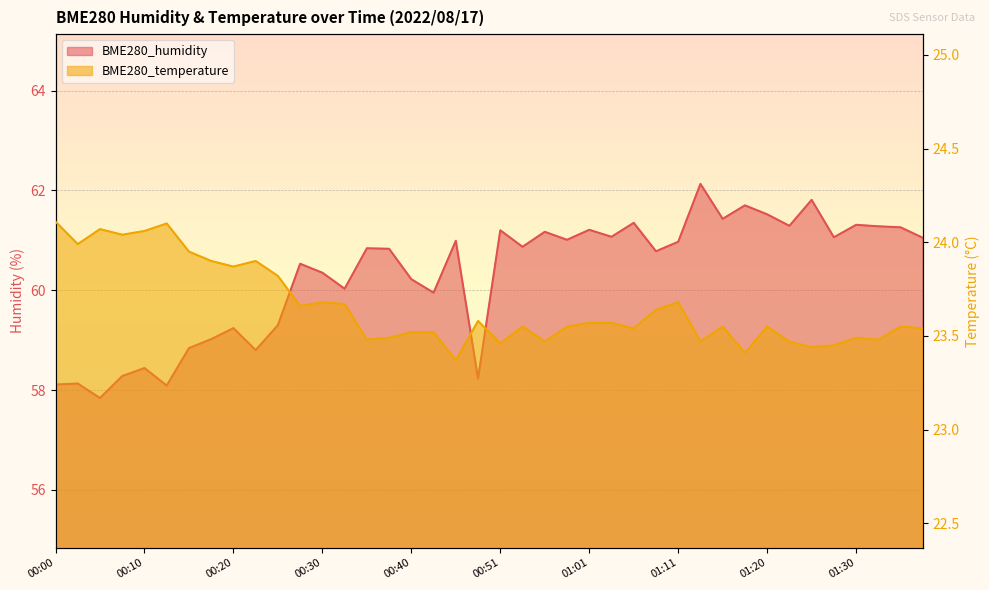

Reading left to right, transcribe all the data shown in this chart.

BME280_humidity: 00:00=58.1	00:03=58.1	00:05=57.8	00:08=58.3	00:10=58.4	00:13=58.1	00:15=58.8	00:18=59.0	00:20=59.2	00:23=58.8	00:25=59.3	00:28=60.5	00:30=60.4	00:33=60.0	00:35=60.8	00:38=60.8	00:40=60.2	00:43=60.0	00:46=61.0	00:48=58.2	00:51=61.2	00:53=60.9	00:56=61.2	00:58=61.0	01:01=61.2	01:03=61.1	01:06=61.4	01:08=60.8	01:11=61.0	01:13=62.1	01:16=61.4	01:18=61.7	01:20=61.5	01:23=61.3	01:25=61.8	01:28=61.1	01:30=61.3	01:33=61.3	01:35=61.3	01:38=61.0
BME280_temperature: 00:00=24.1	00:03=24.0	00:05=24.1	00:08=24.0	00:10=24.1	00:13=24.1	00:15=23.9	00:18=23.9	00:20=23.9	00:23=23.9	00:25=23.8	00:28=23.7	00:30=23.7	00:33=23.7	00:35=23.5	00:38=23.5	00:40=23.5	00:43=23.5	00:46=23.4	00:48=23.6	00:51=23.5	00:53=23.6	00:56=23.5	00:58=23.6	01:01=23.6	01:03=23.6	01:06=23.5	01:08=23.6	01:11=23.7	01:13=23.5	01:16=23.6	01:18=23.4	01:20=23.6	01:23=23.5	01:25=23.4	01:28=23.4	01:30=23.5	01:33=23.5	01:35=23.6	01:38=23.5